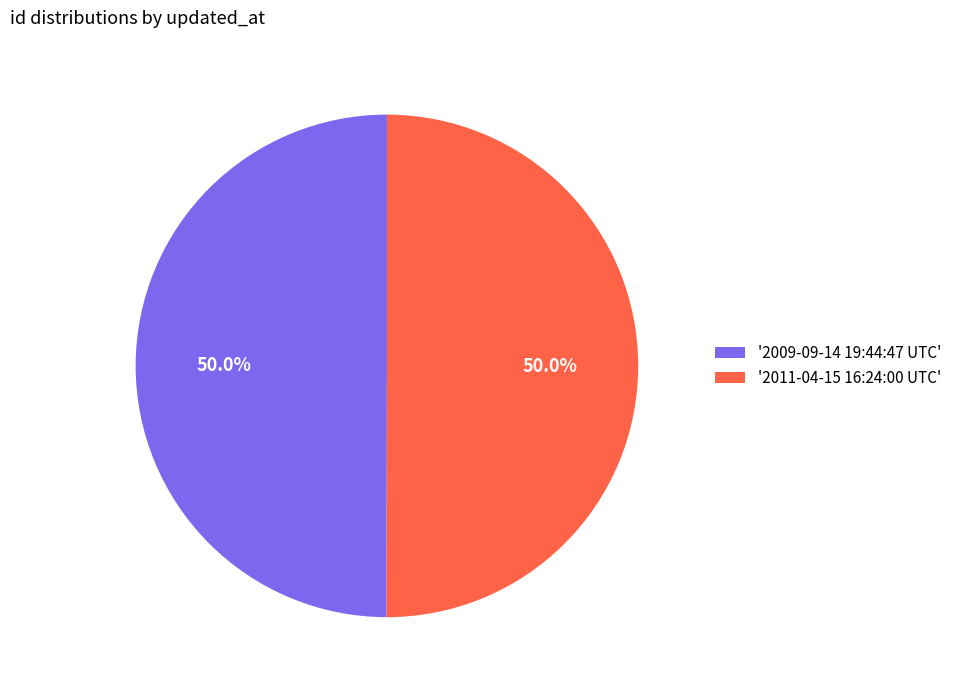

Approximately how many times larger is the value at '2009-09-14 19:44:47 UTC' compared to '2011-04-15 16:24:00 UTC'?

1.0